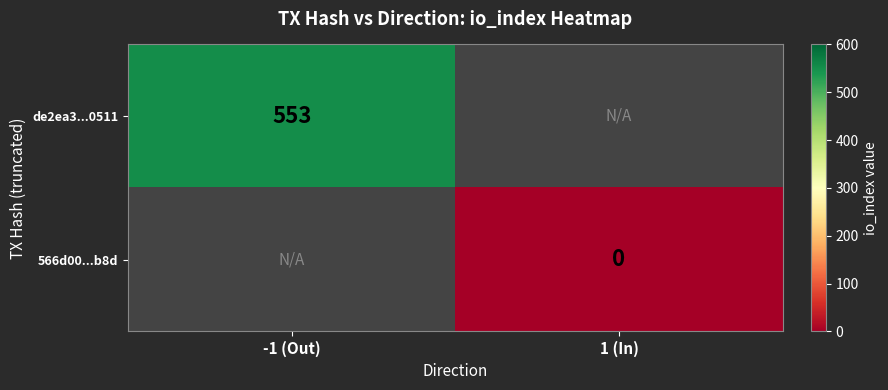

True or false: de2ea3...0511 has a value of 553 at -1 (Out).

True